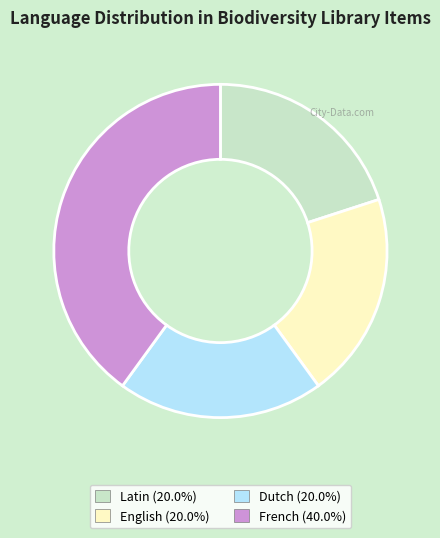

Does Latin represent more than half of the total?

No